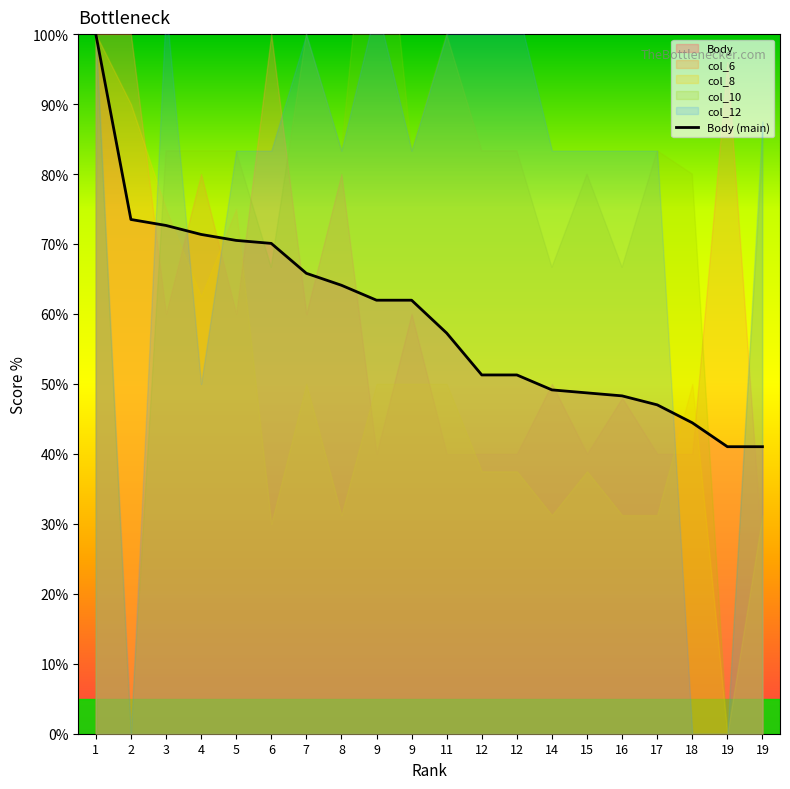

List the labels in order of value, smallest first.

19, 19, 18, 17, 16, 15, 14, 12, 12, 11, 9, 9, 8, 7, 6, 5, 4, 3, 2, 1